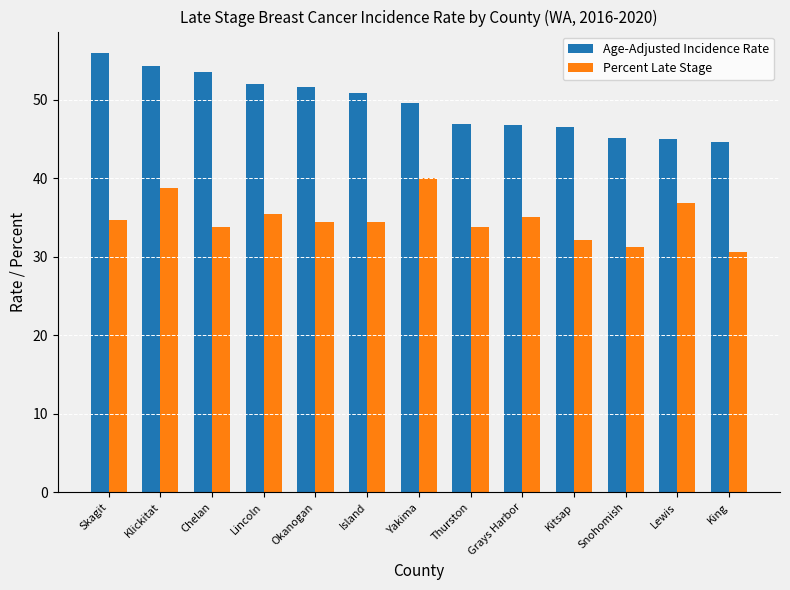

At which label is Age-Adjusted Incidence Rate closest to 50?

Yakima